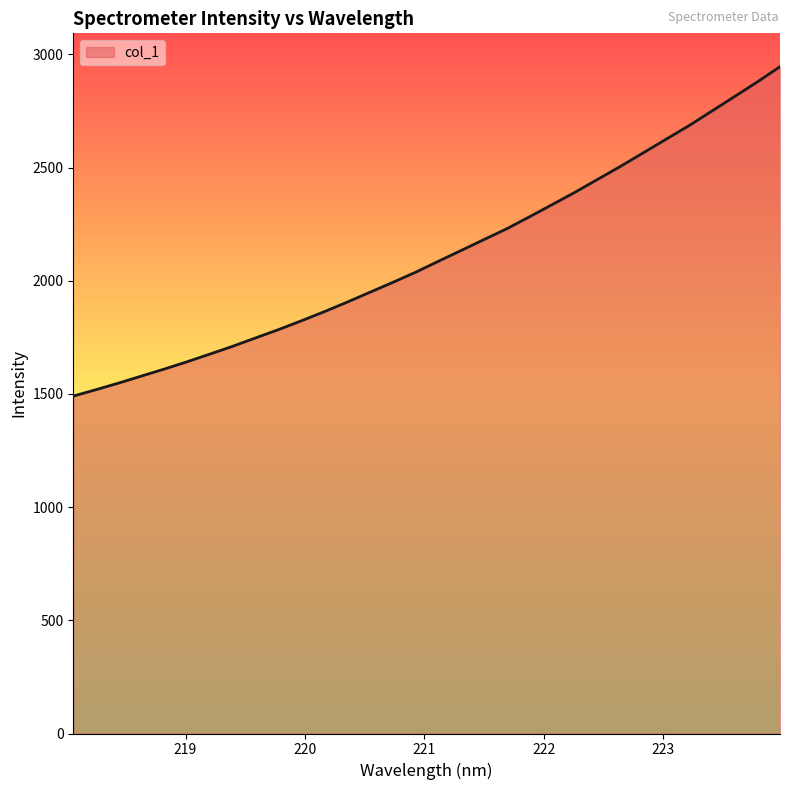

How many values are below 2086?

16